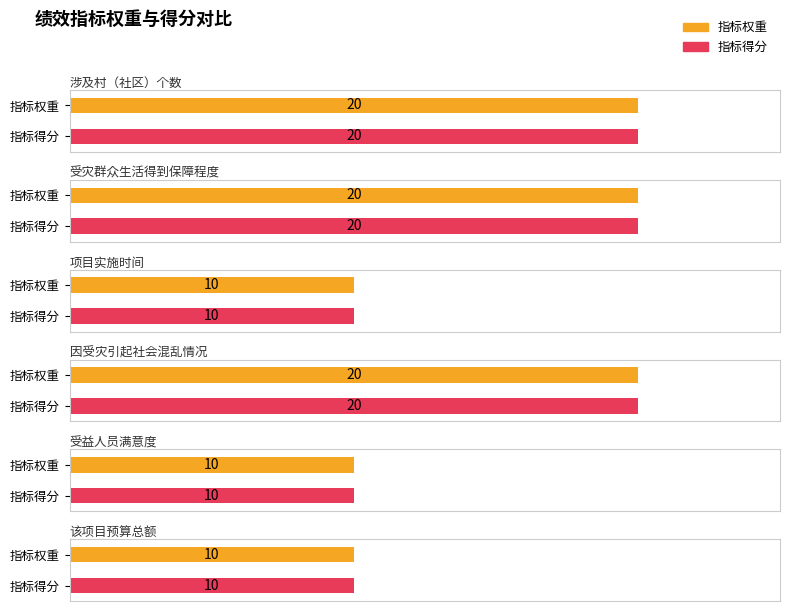

How many data points does each series have?

6